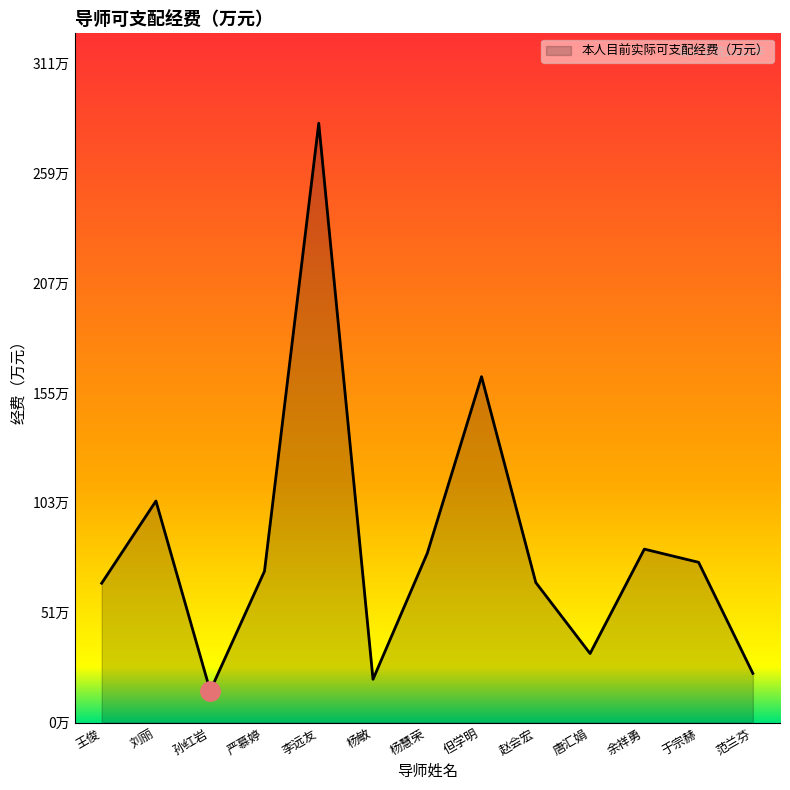

What is the ratio of the value at 严慕婷 to the value at 杨慧荣?

0.9